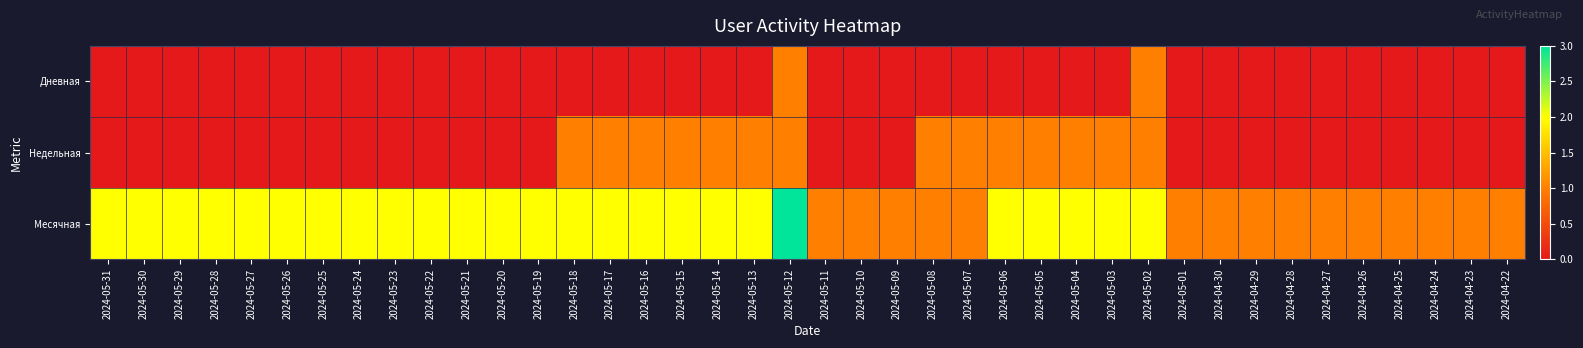

List the series in order of their peak value, lowest first.

Дневная, Недельная, Месячная